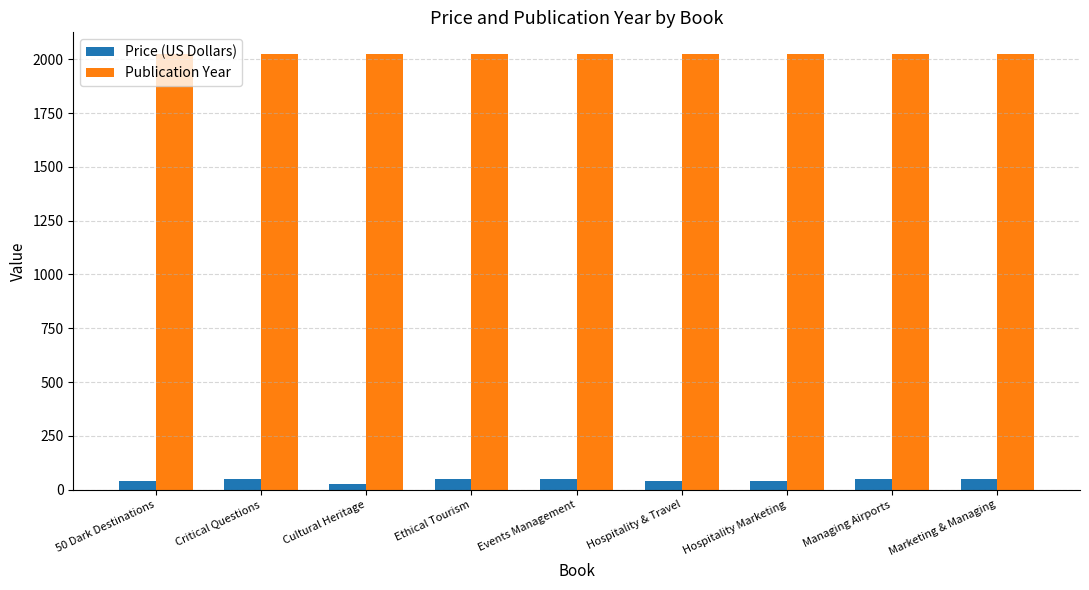

How many groups of bars are there?

9